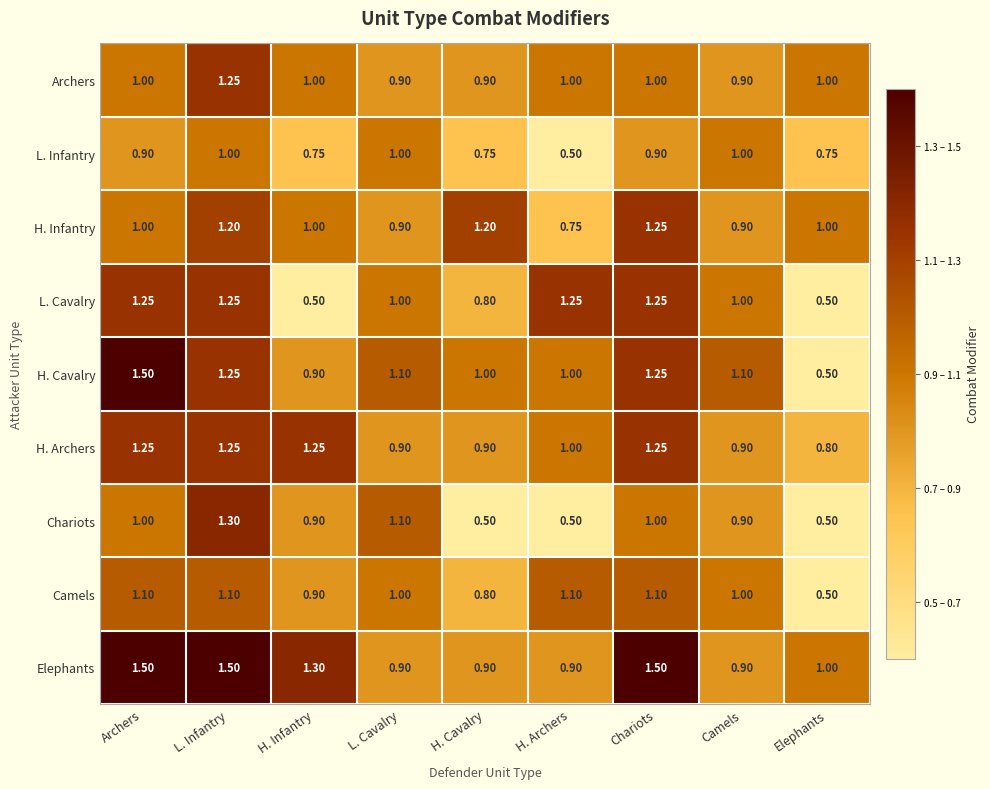

At which category is the sum across all series the highest?

L. Infantry